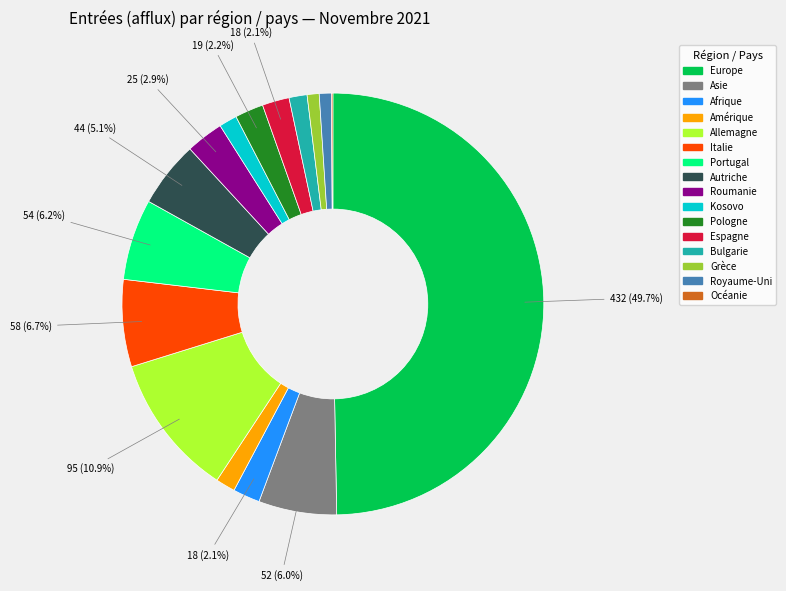

Between Roumanie and Portugal, which is larger?

Portugal